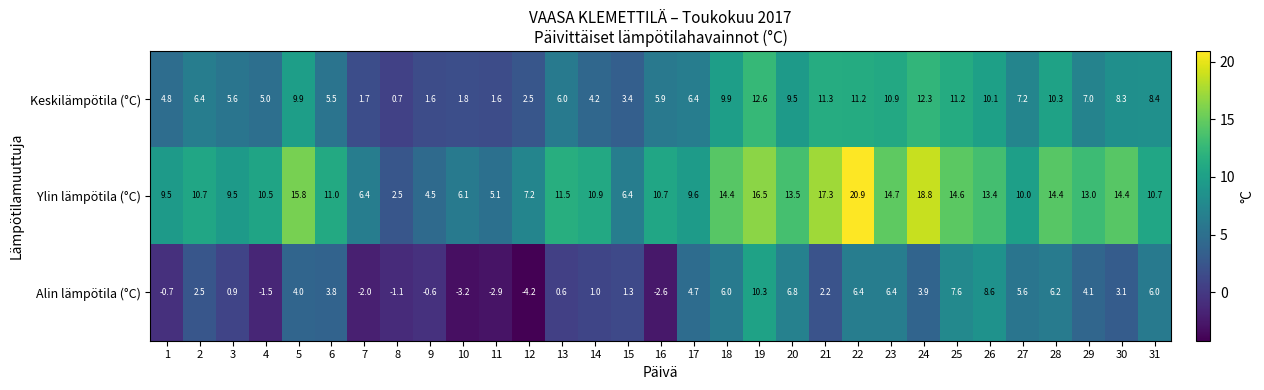

What is the difference between the highest and lowest values at 16?

13.3